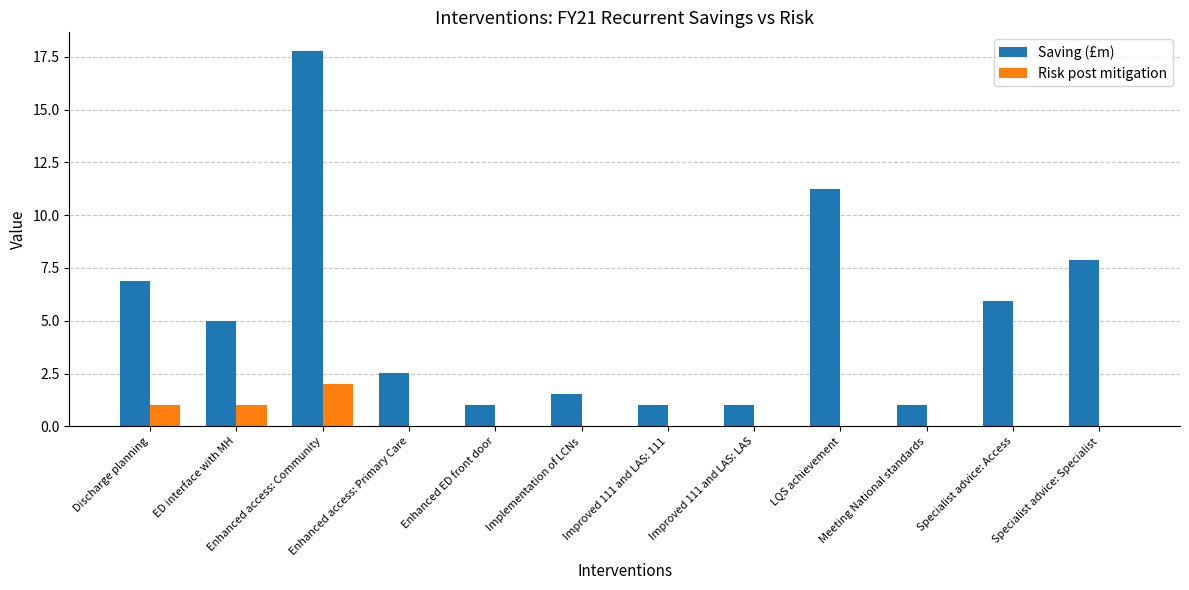

Which series changed the most between Enhanced ED front door and Implementation of LCNs?

Saving (£m)